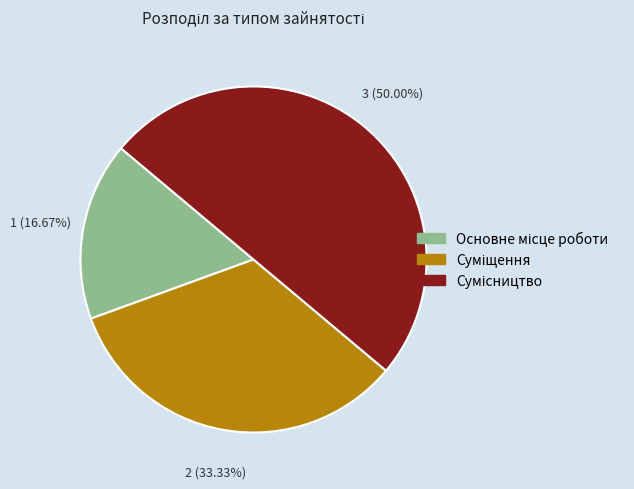

What is the ratio of the value at Суміщення to the value at Сумісництво?

0.7